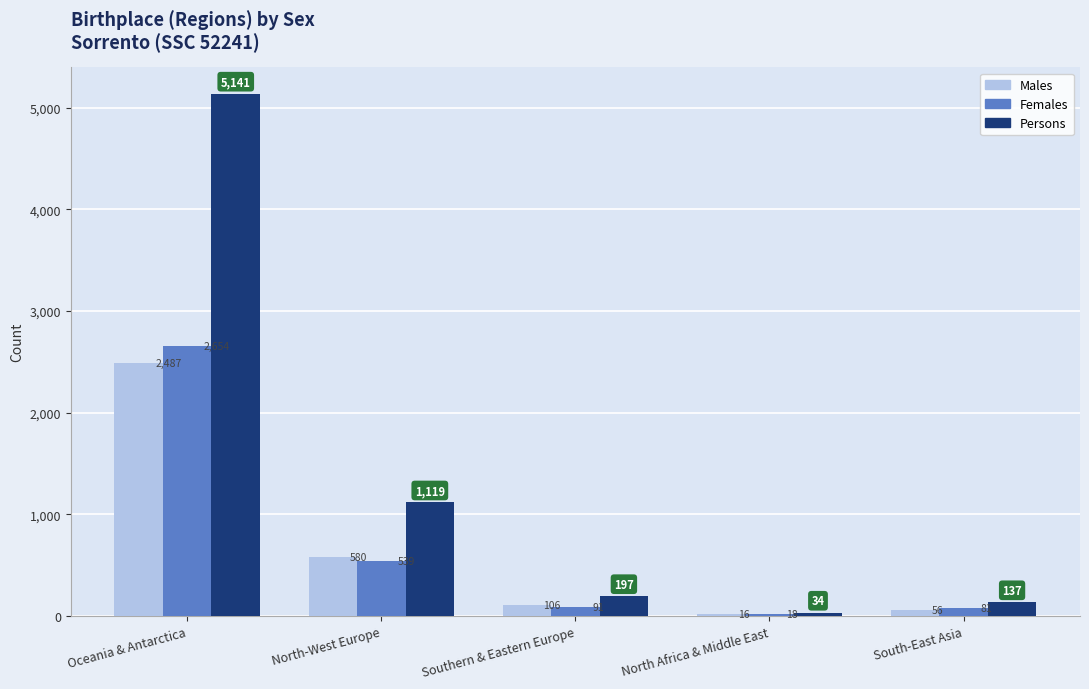

Are the bars grouped side by side (vs. stacked)?

Yes